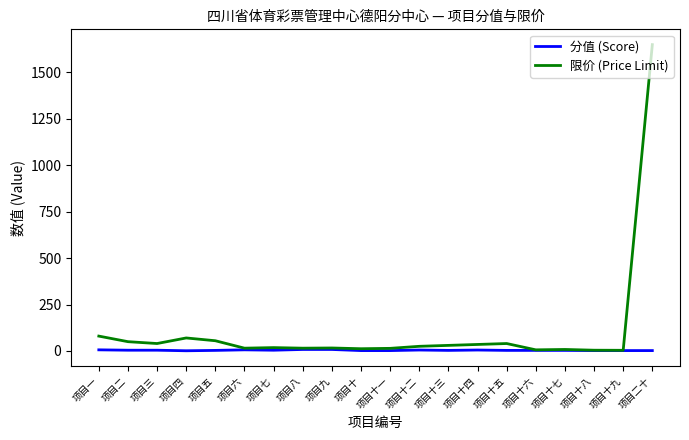

What is the total value across all series at 项目十三?

33.0